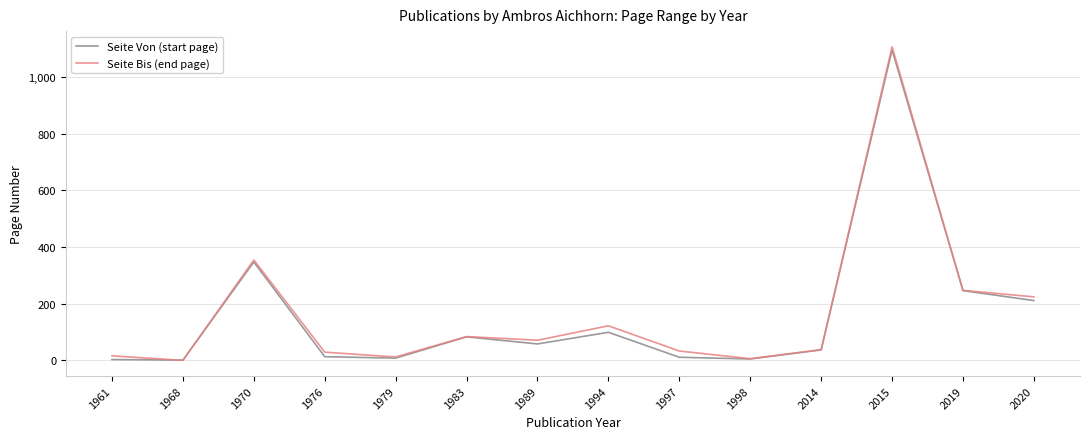

At which label is Seite Bis (end page) closest to 553?

1970